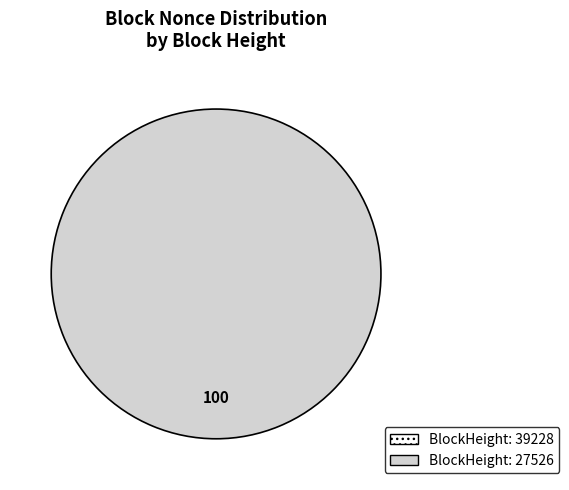

Rank the categories by value from highest to lowest.

27526, 39228